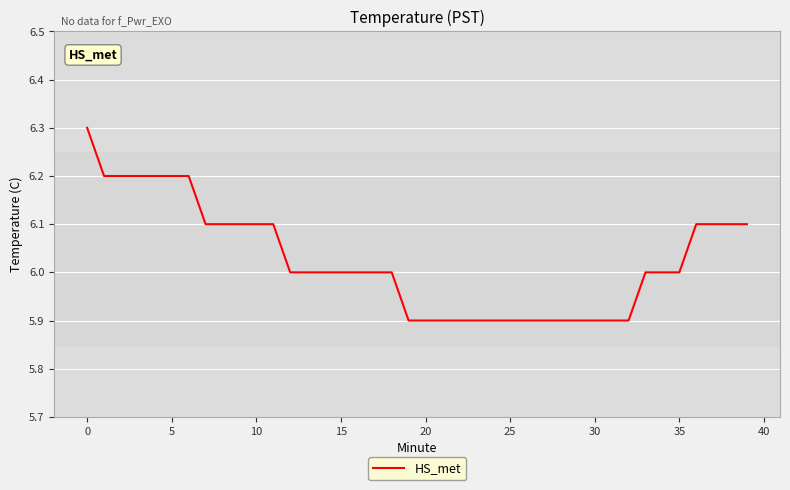

What is the difference between the maximum and minimum values?

0.4